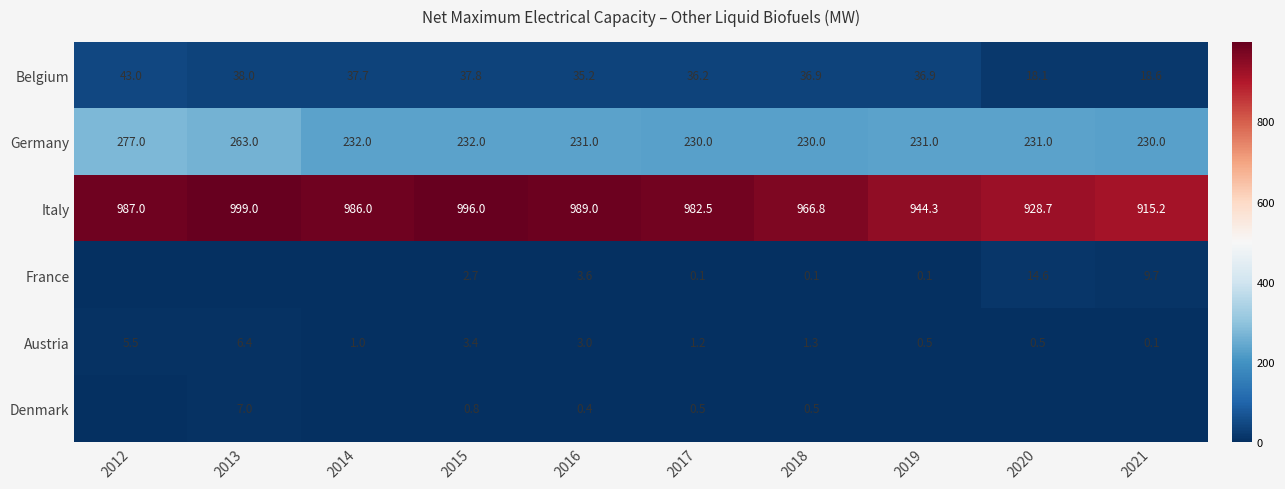

The value of Germany at 2020 is 231.0. True or false?

True